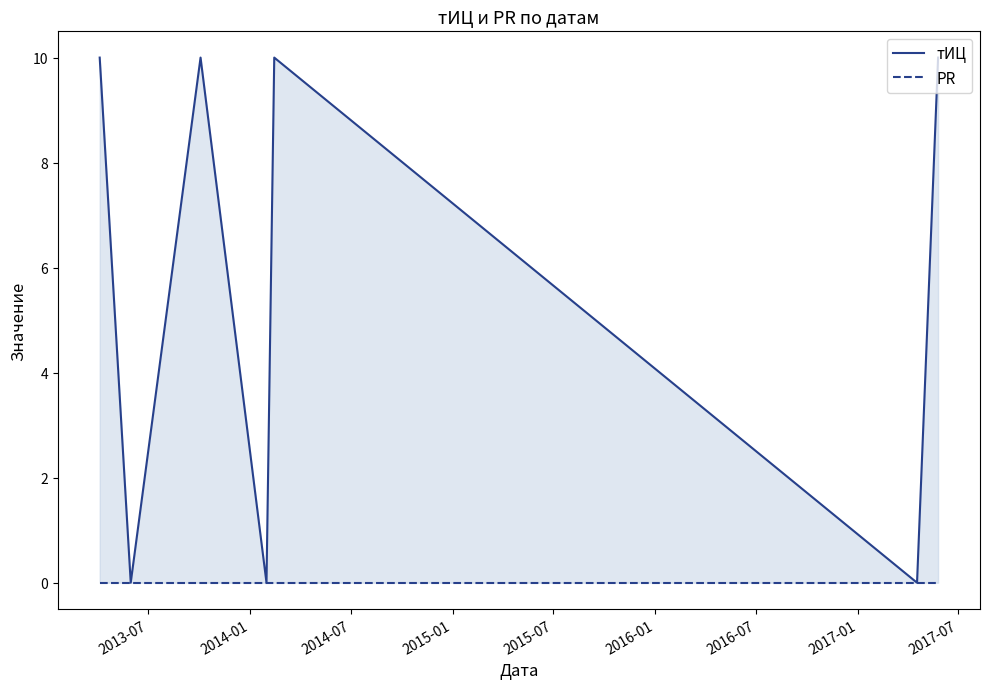

Is it true that PR equals 0 at 2015-01?

True